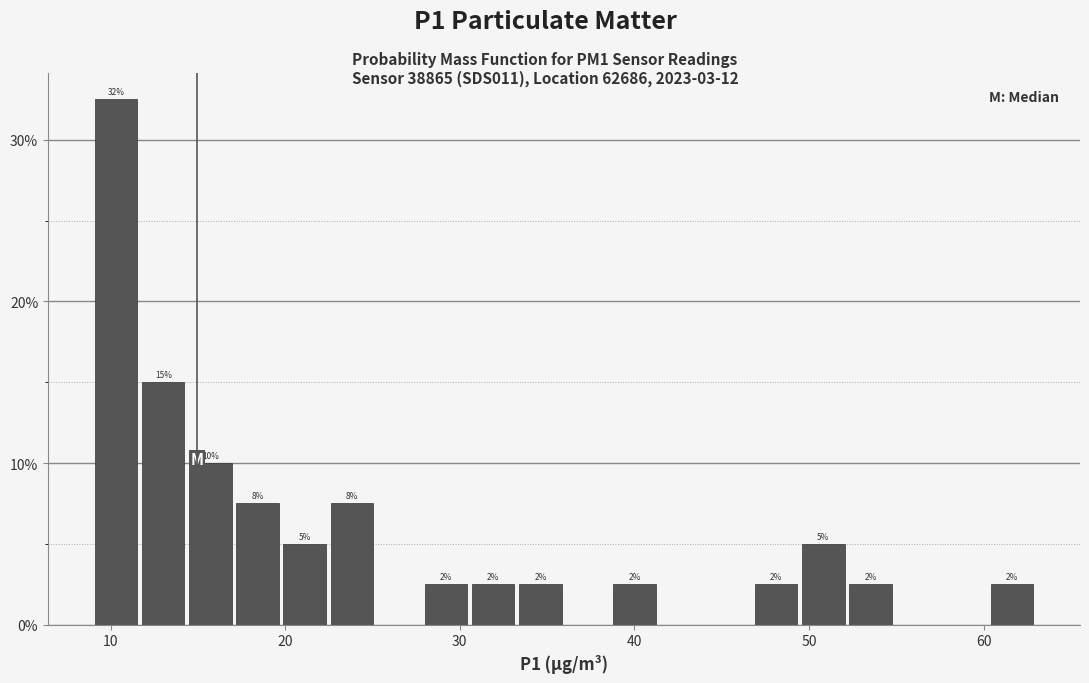

Read against the x-axis, roughly where is the centre of the tallest bar?

10